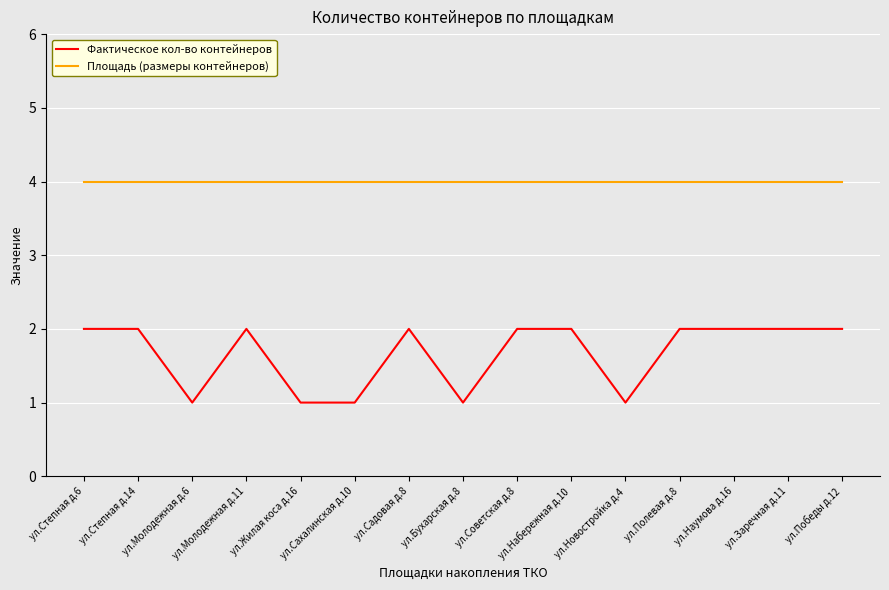

What position from the left is ул.Победы д.12?

15